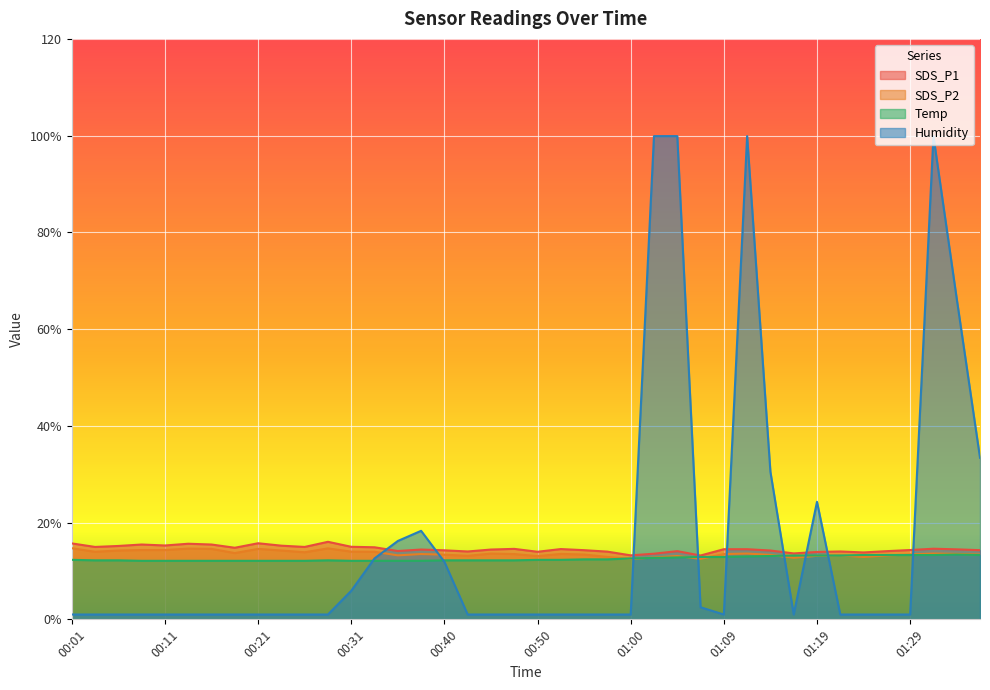

In SDS_P1, how many points are lower than both neighbors (excluding endpoints)?

11